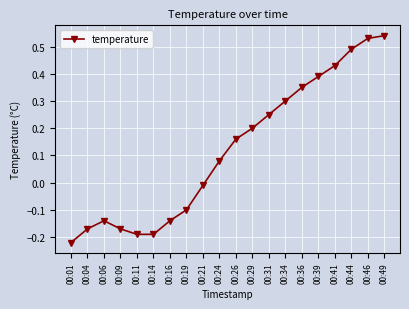

What is the difference between the maximum and second lowest values?

0.7